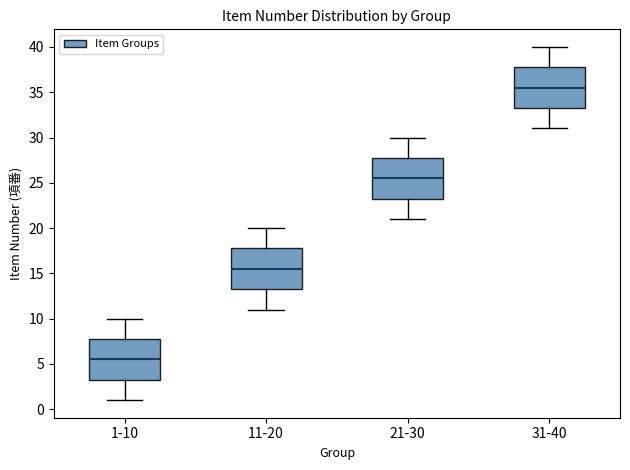

Where is the upper edge of the box for 31-40 on the y-axis? The values are not printed on the chart, so give them approximately, as read against the axis.

38.0